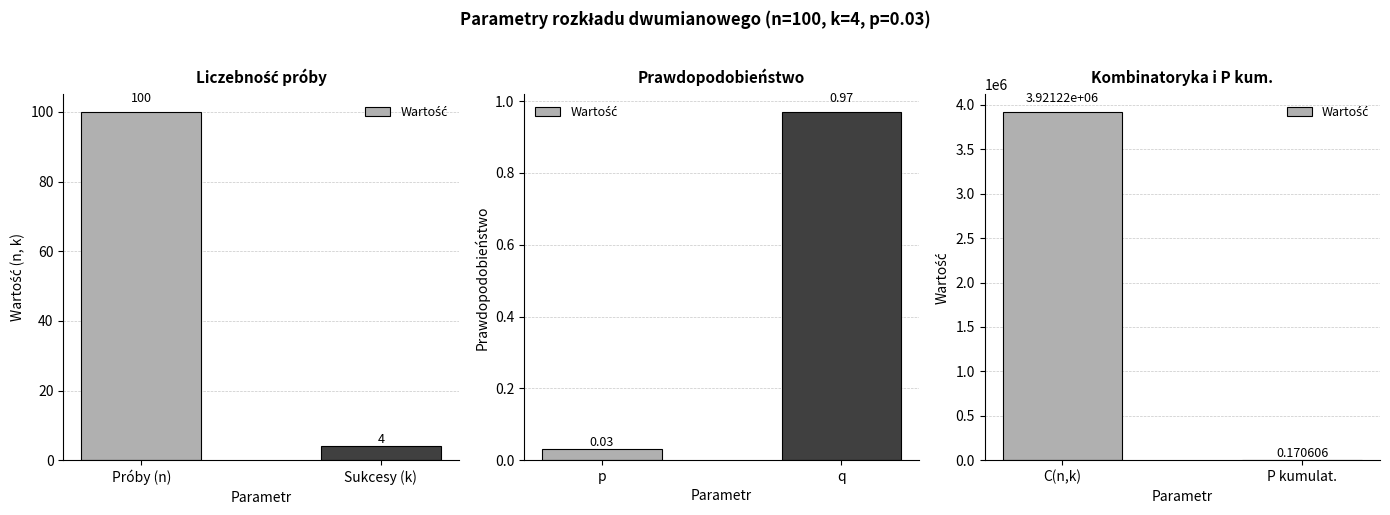

Rank the categories by value from lowest to highest.

P kumulat., C(n,k)